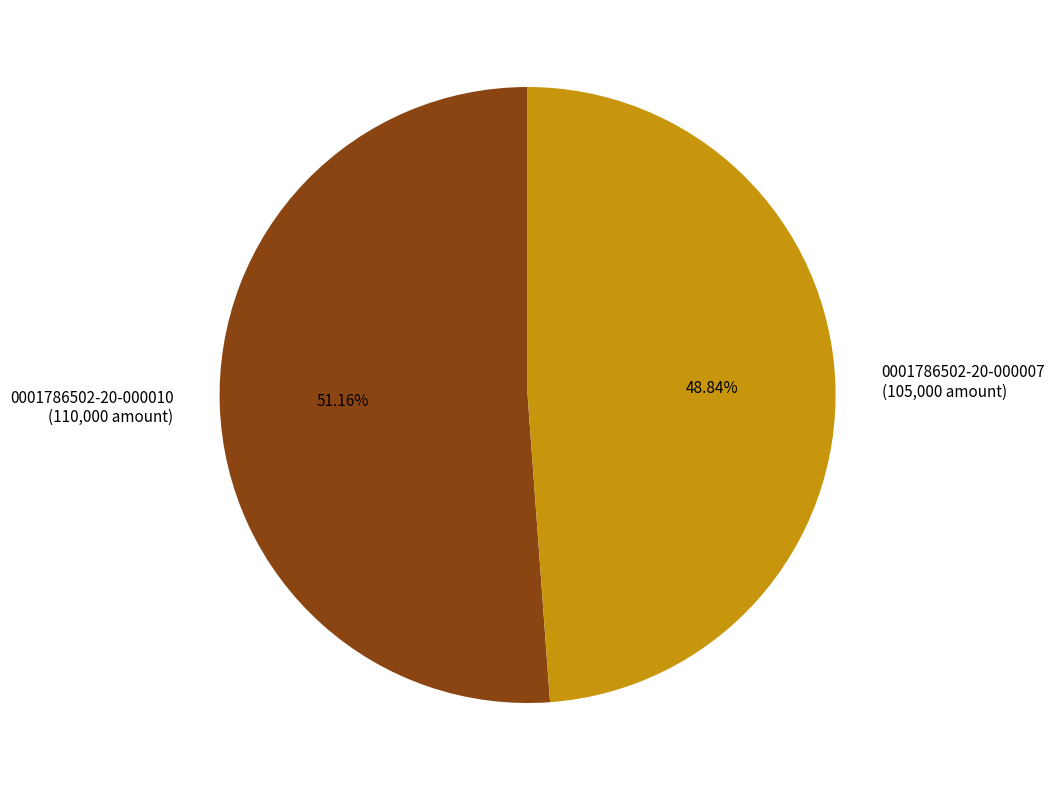

Does 0001786502-20-000007 represent more than half of the total?

No